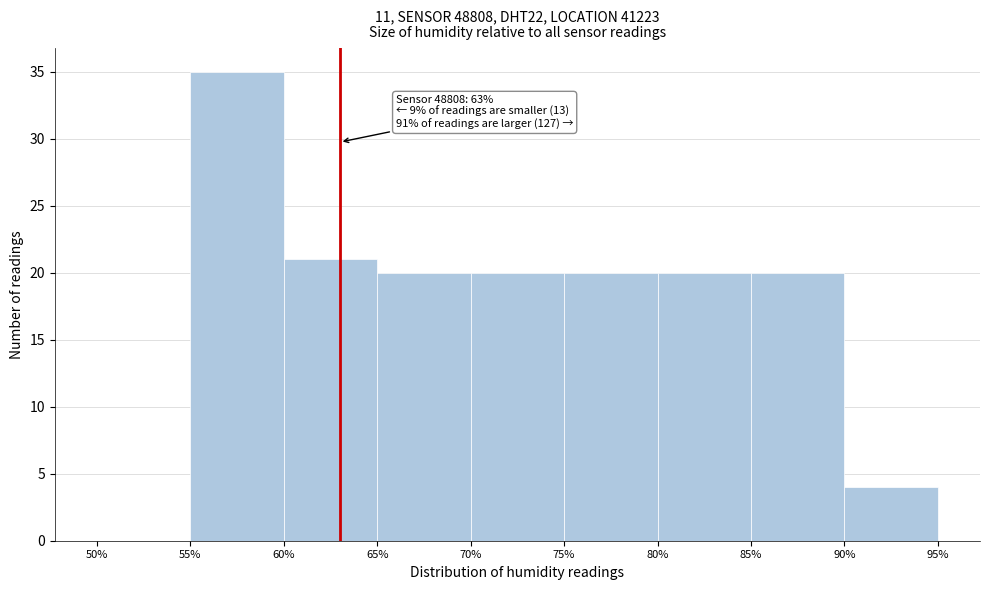

Which range on the x-axis has the tallest bar?

55% to 60%